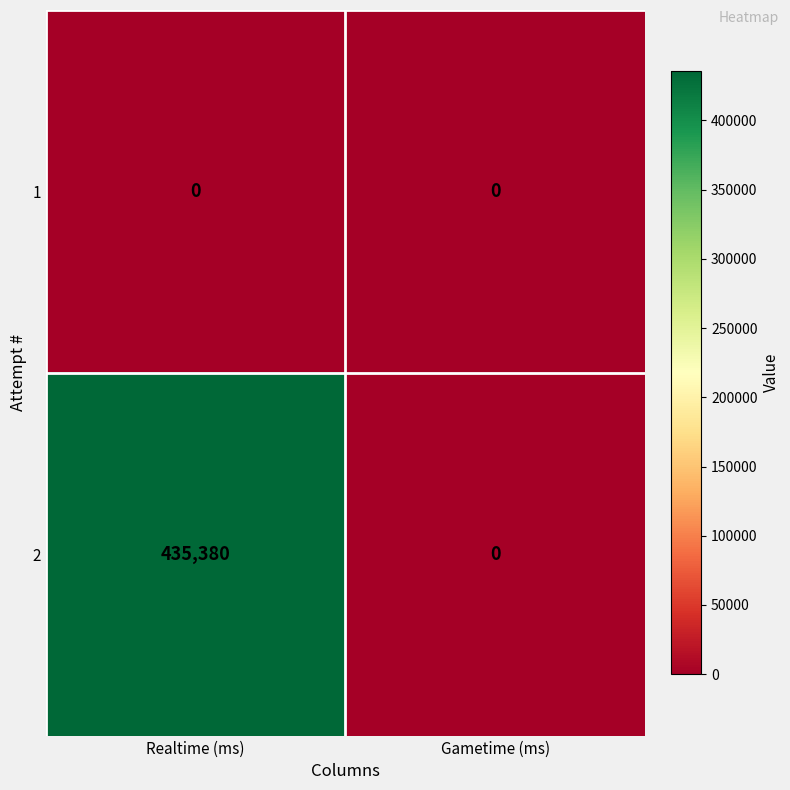

What is the spread (max minus min) of values at Realtime (ms)?

435380